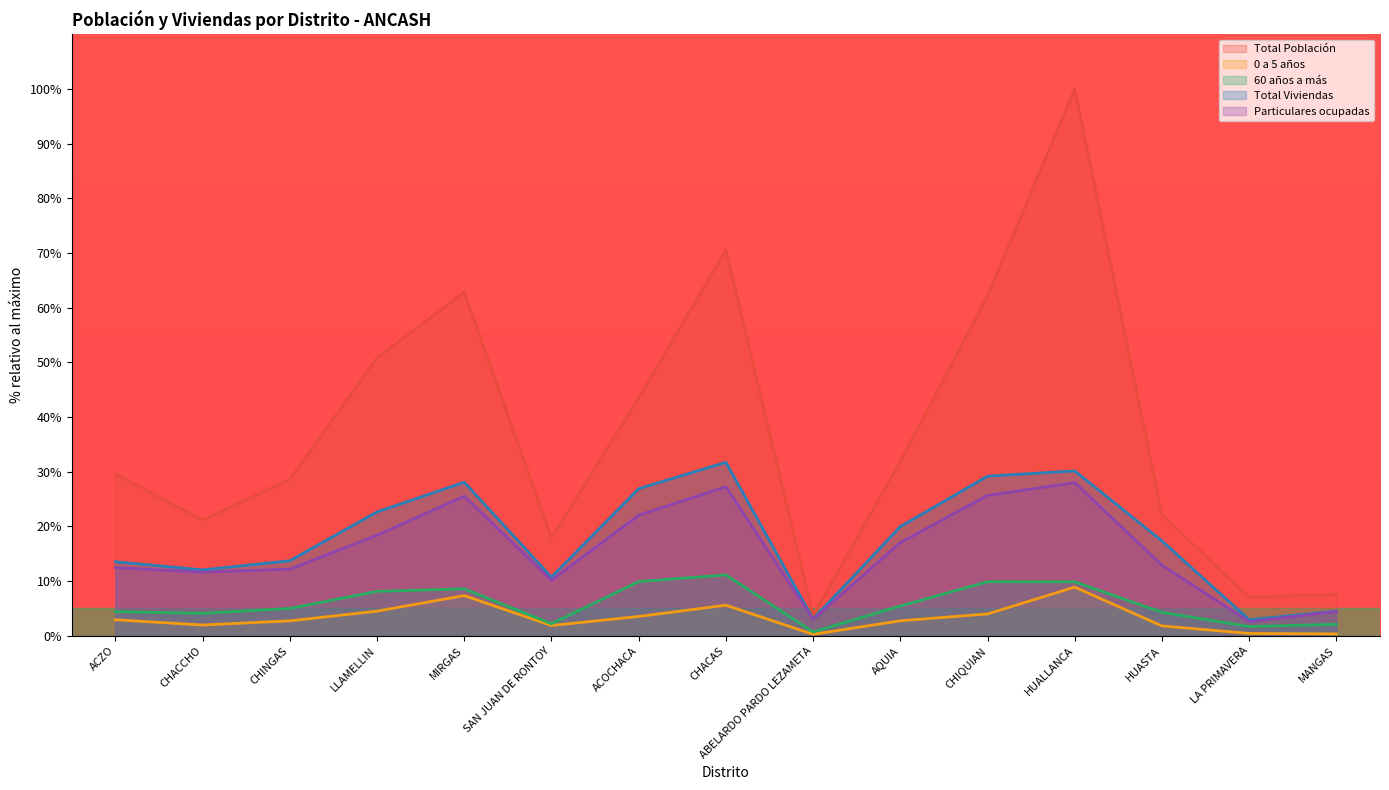

What is the spread (max minus min) of values at HUALLANCA?

91.1